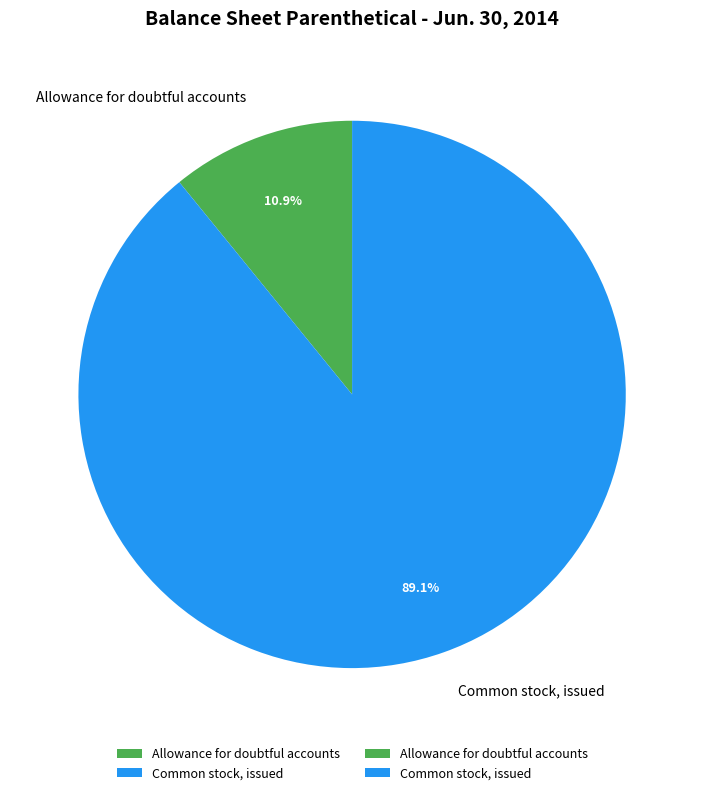

Which has a higher value, Common stock, issued or Allowance for doubtful accounts?

Common stock, issued